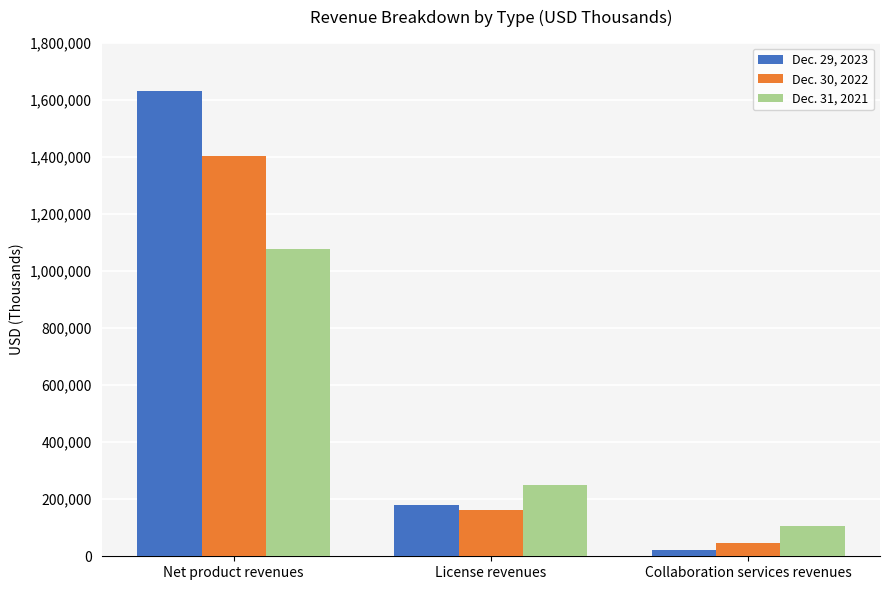

At License revenues, list the series in order from smallest to largest.

Dec. 30, 2022, Dec. 29, 2023, Dec. 31, 2021